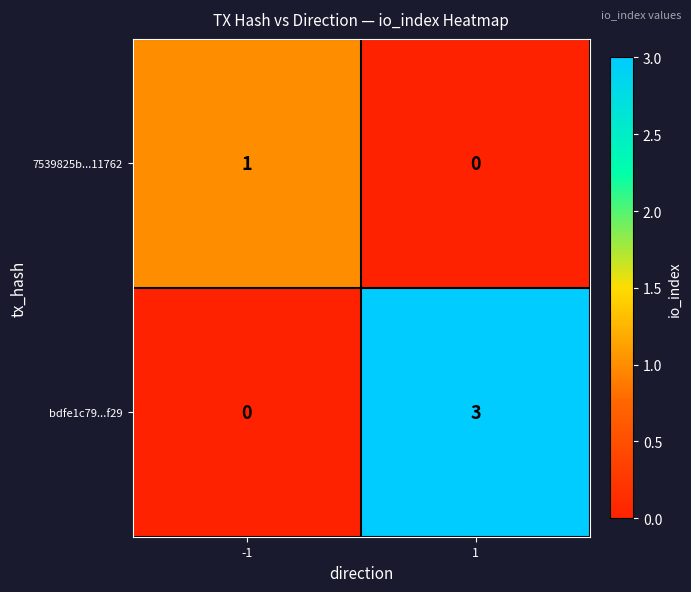

What is the difference between the maximum and minimum values in the bdfe1c79...f29 series?

3